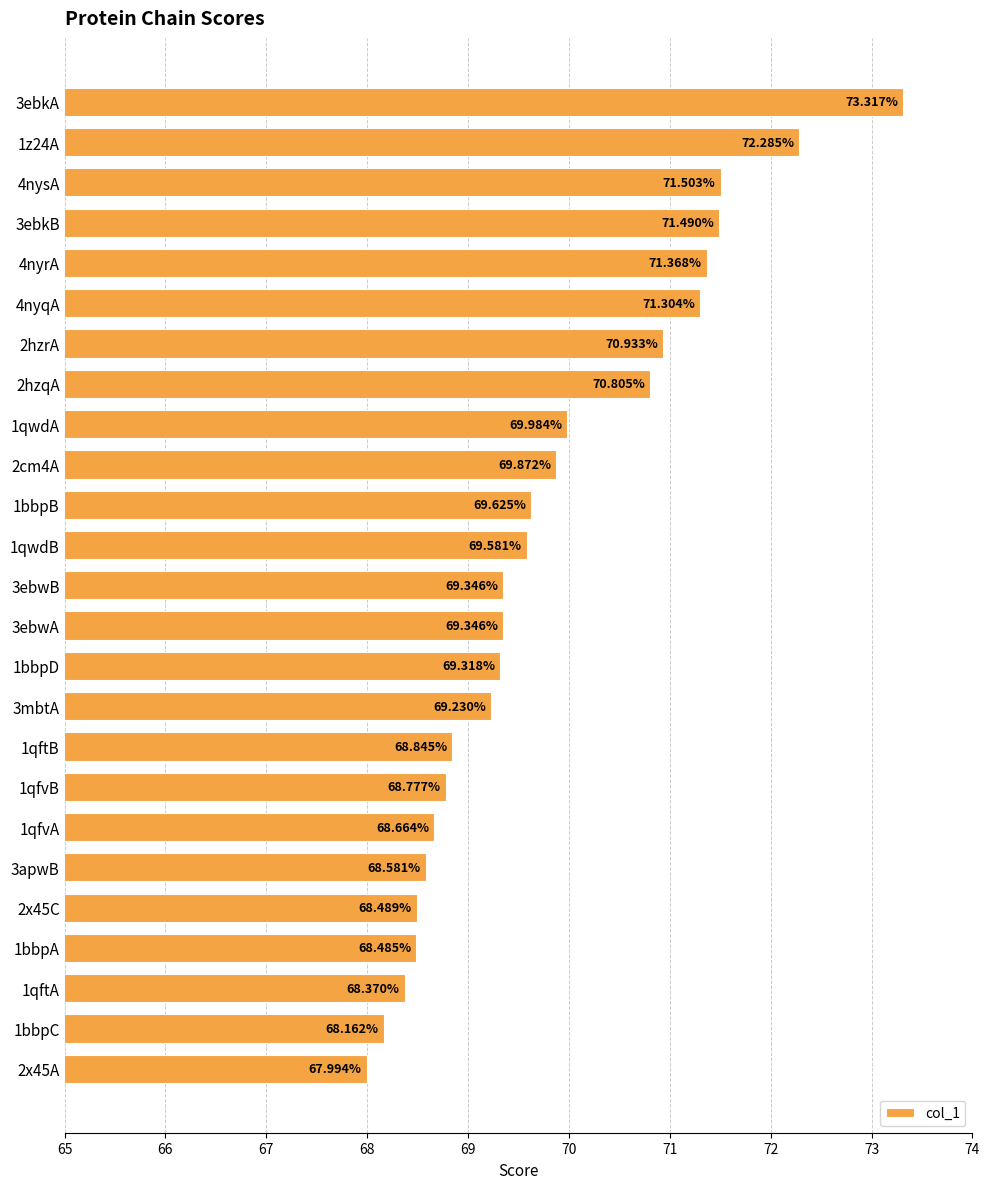

Does the chart contain stacked bars?

No